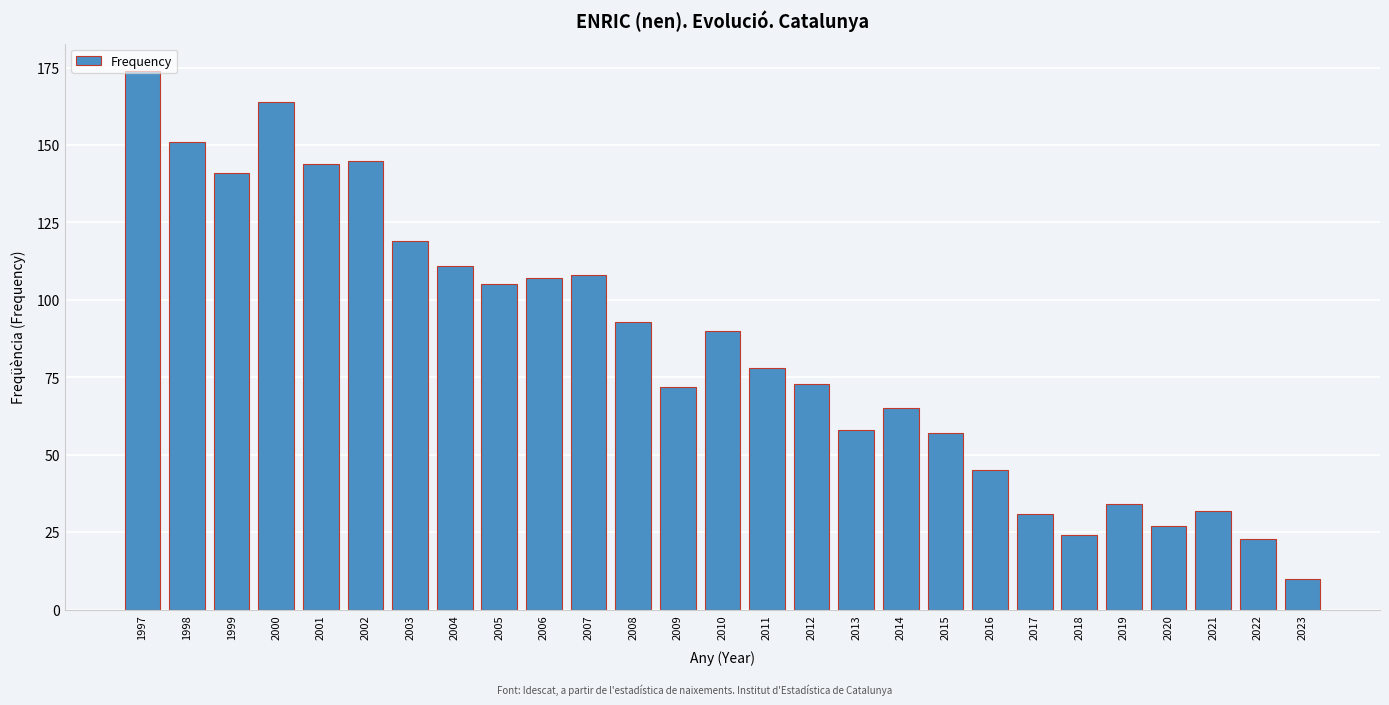

Is it true that the value at 2022 is 37?

False